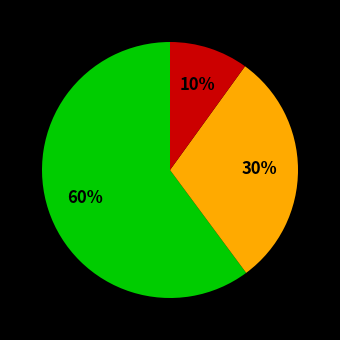

How many segments does this pie chart have?

3